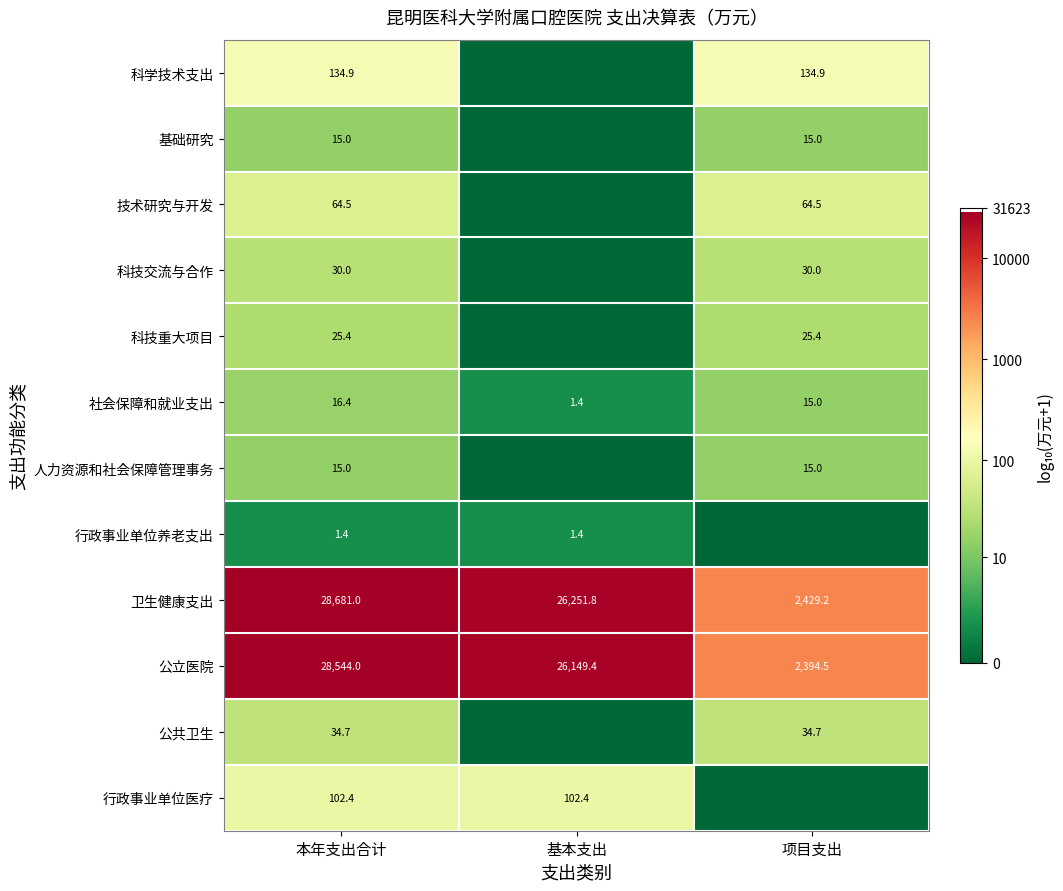

Where is 社会保障和就业支出 nearest to the value 8?

基本支出